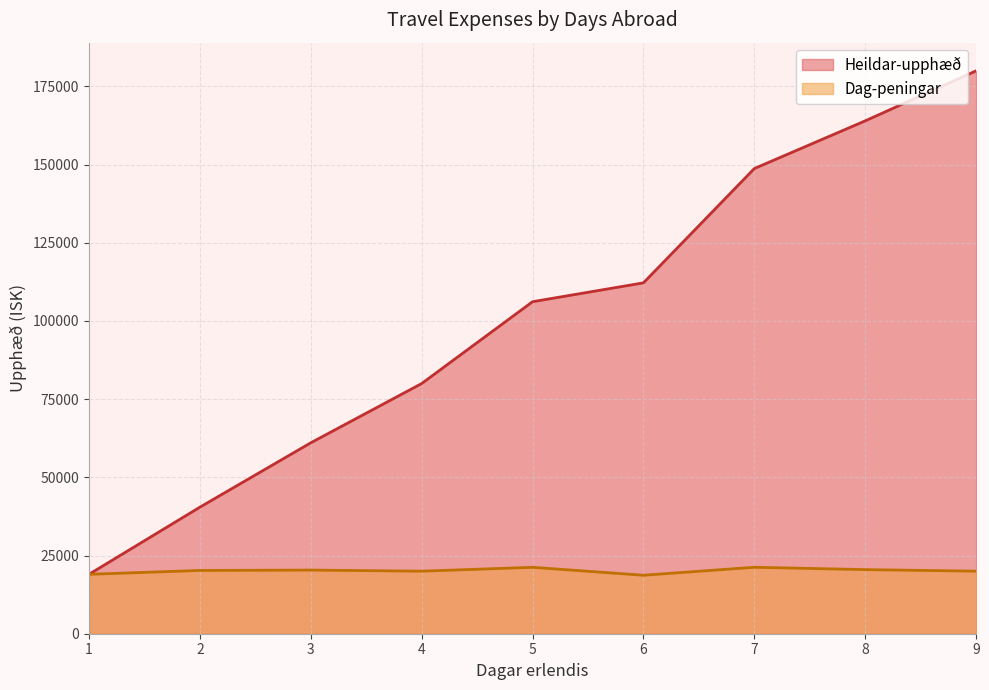

True or false: Heildar-upphæð and Dag-peningar cross at least once.

False